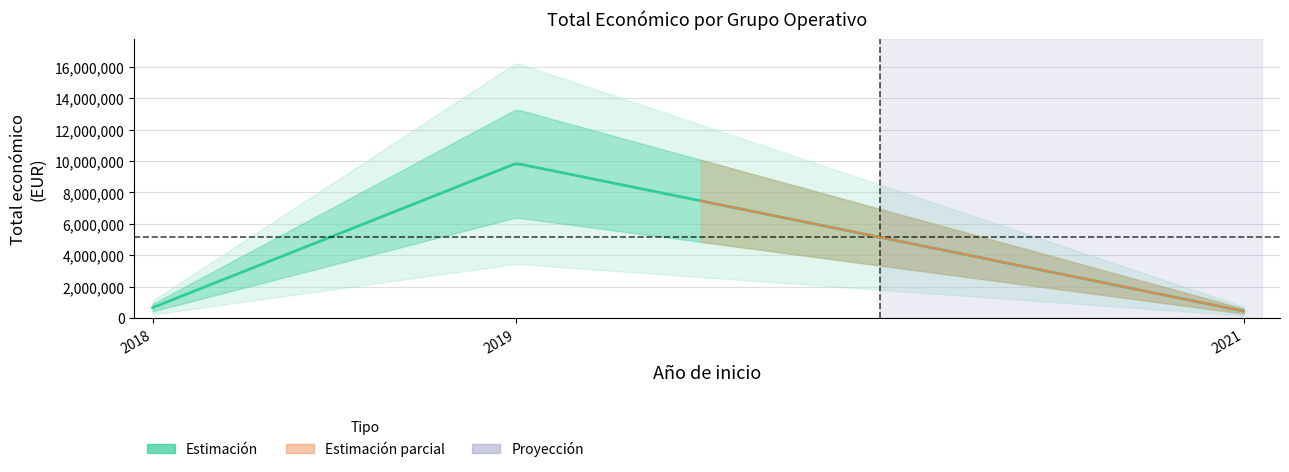

Which has a higher value, 2018 or 2019?

2019